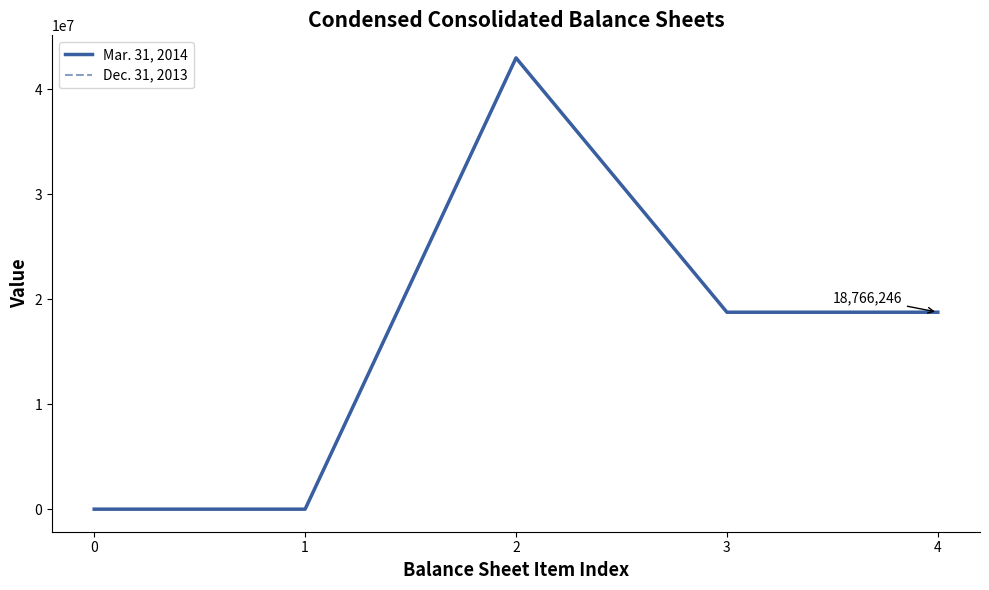

How many values in the Mar. 31, 2014 series exceed 18766246?

1